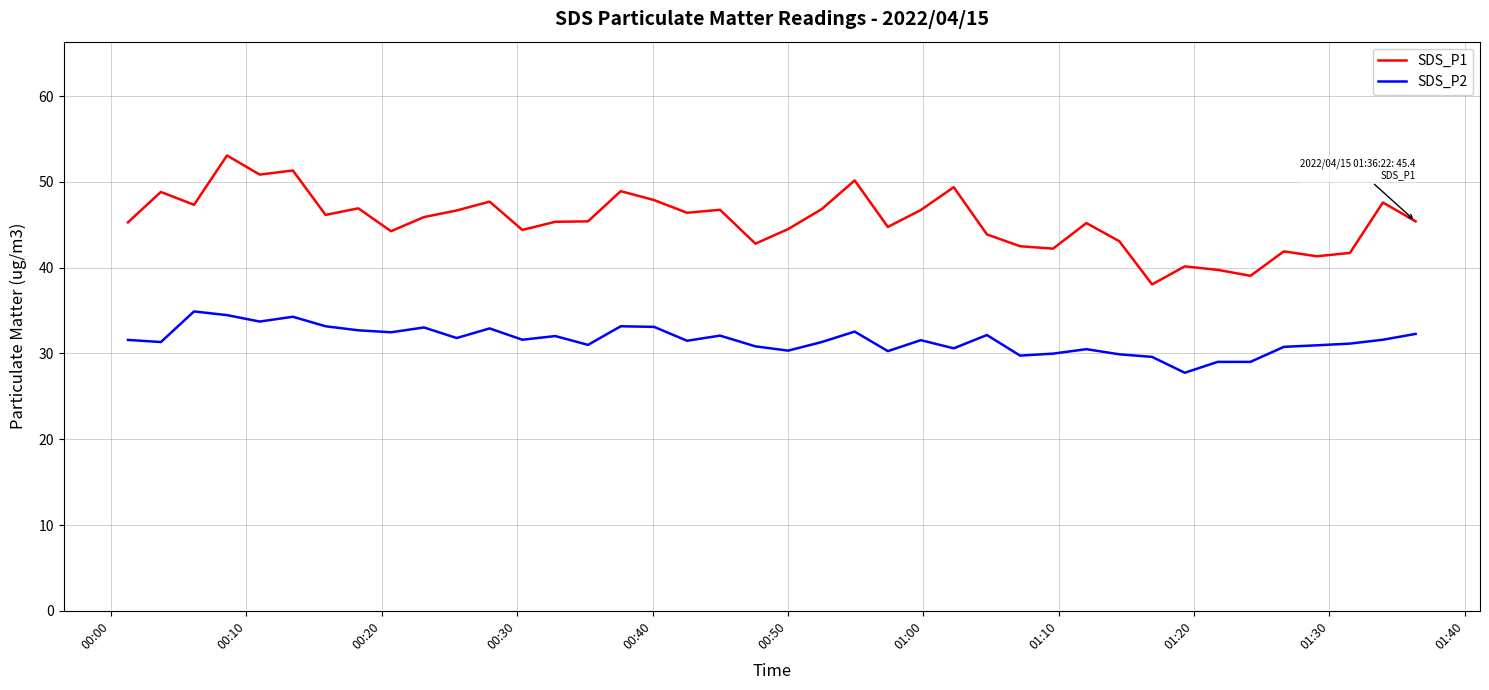

Which series has the largest total across all categories?

SDS_P1